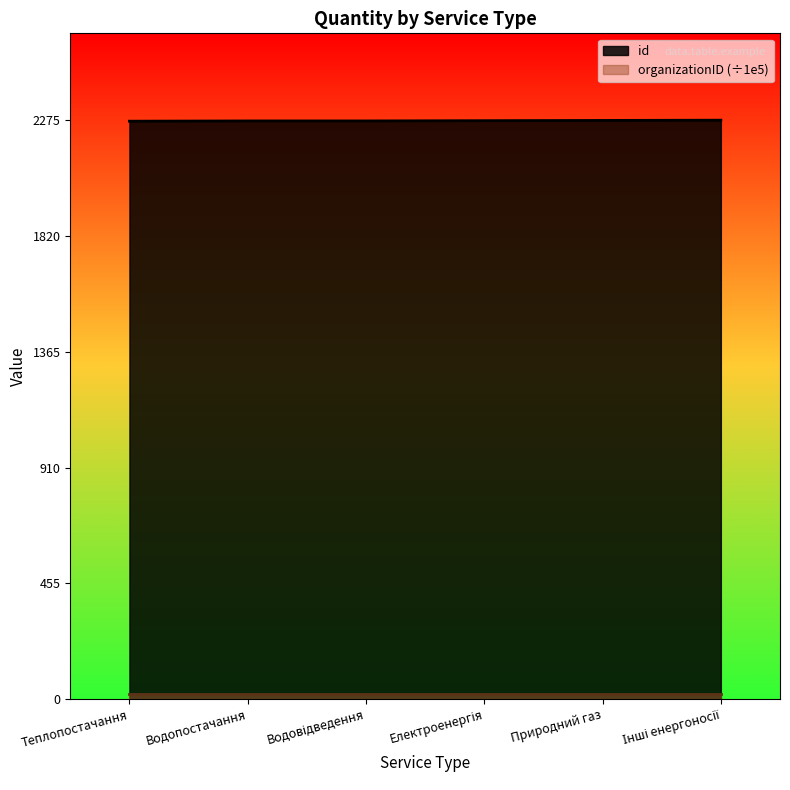

Does the chart display data point markers on the line(s)?

No